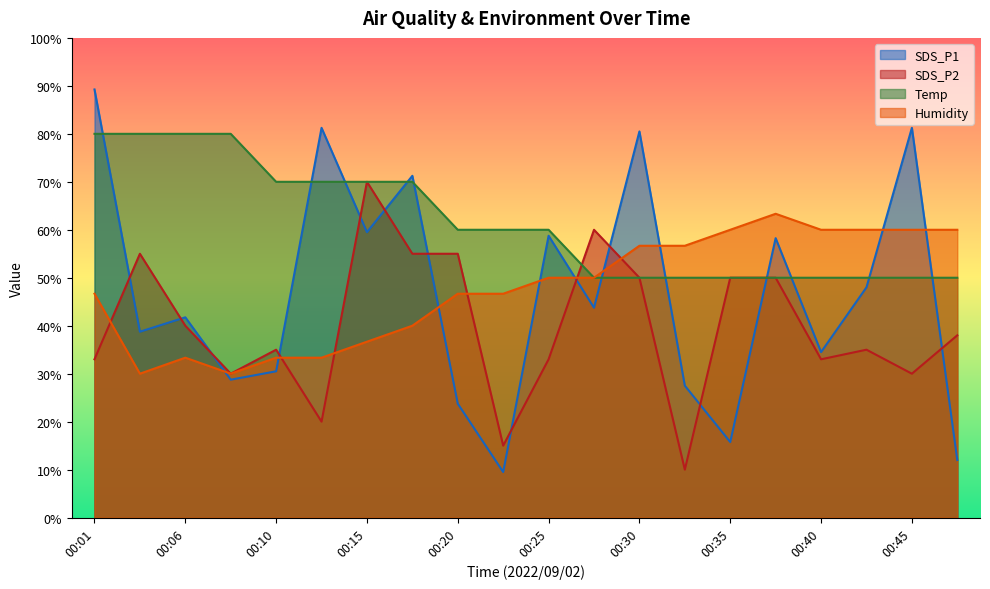

Which category has the lowest value across all series?

00:23